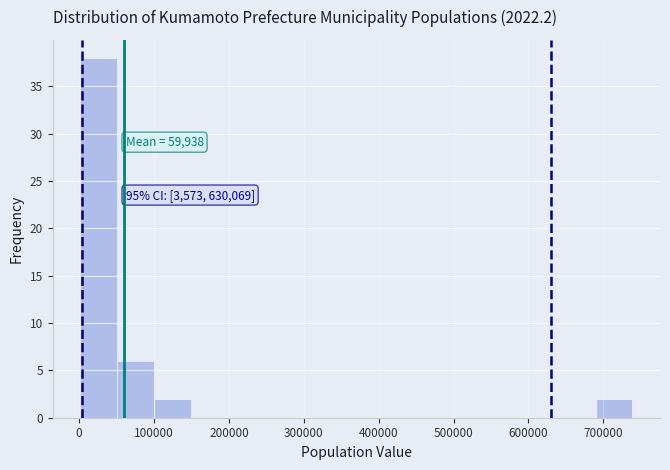

Which range on the x-axis has the tallest bar?

0 to 50000